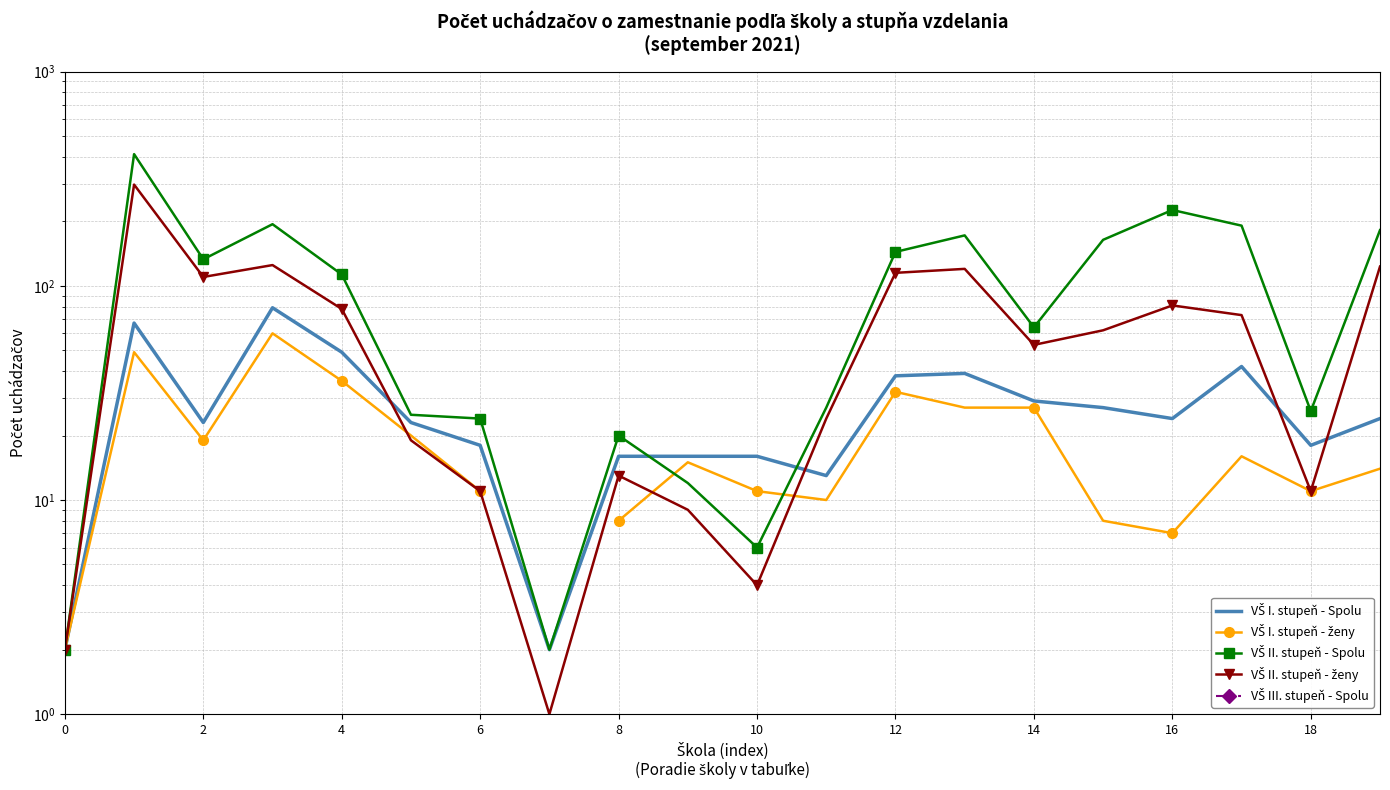

True or false: VŠ I. stupeň - Spolu and VŠ III. stupeň - Spolu cross at least once.

False